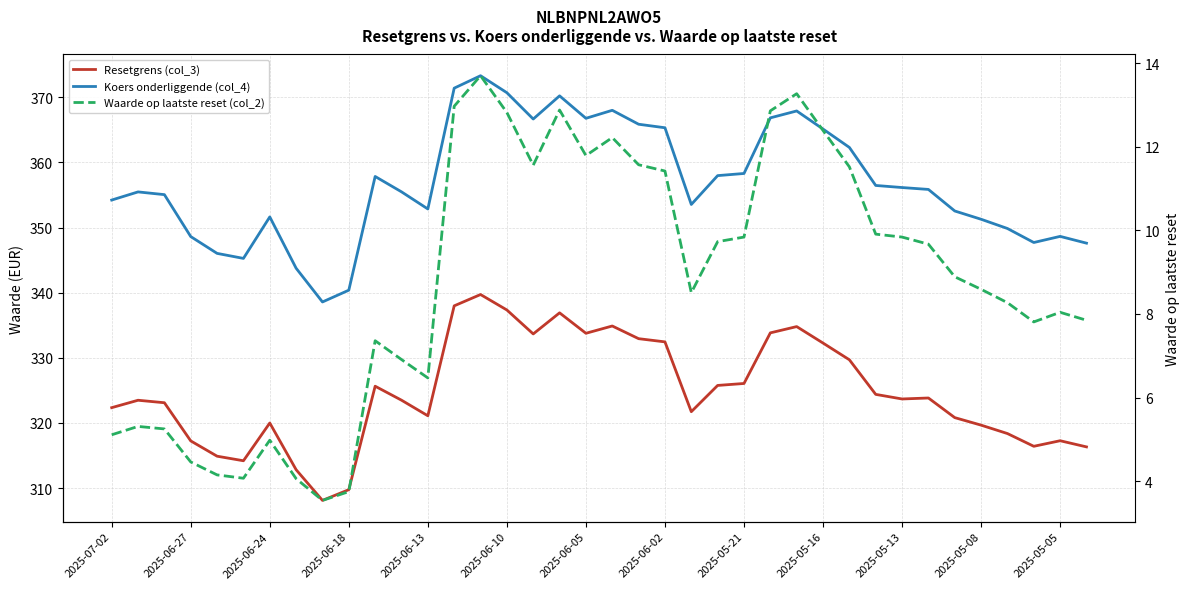

Between 16 and 18, which series saw the biggest shift?

Waarde op laatste reset (col_2)